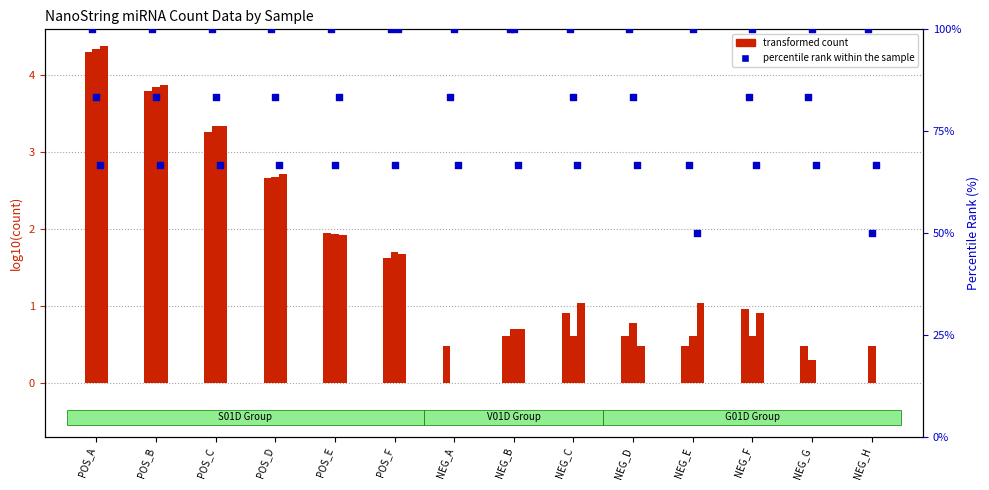

Which series has the widest spread of Y values?

percentile rank within the sample